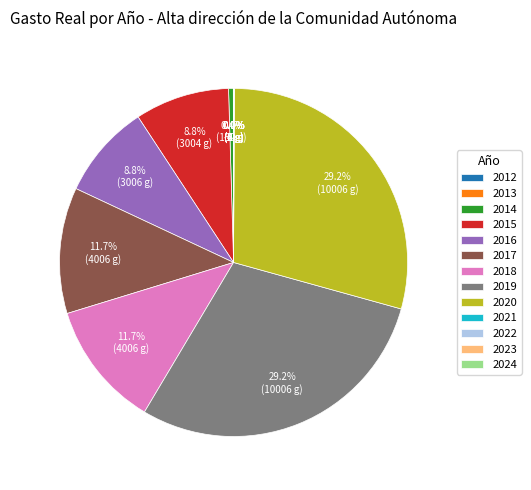

Is there any slice that represents more than half of the pie?

No